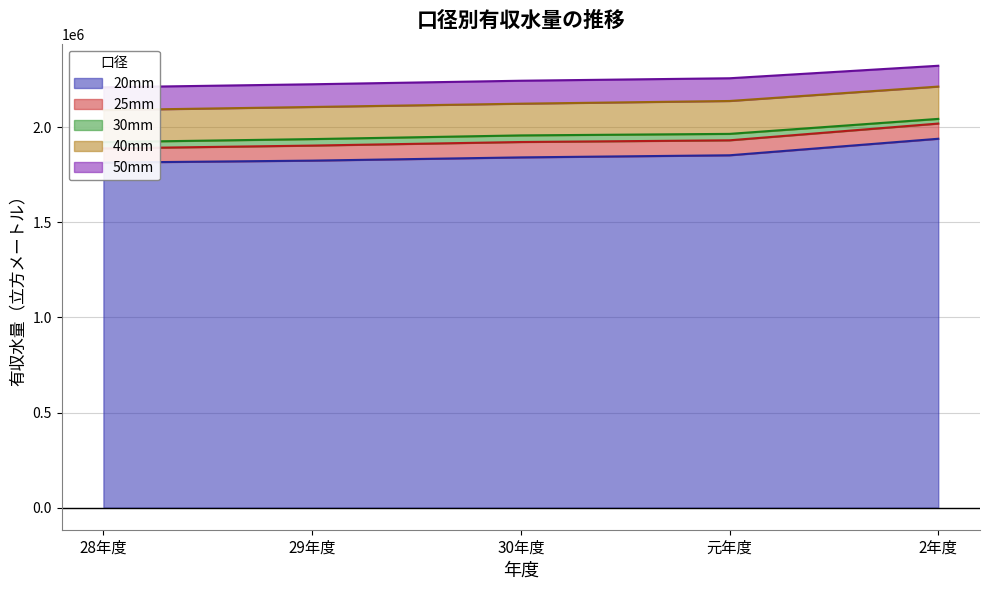

At which category does 40mm reach its first local valley?

30年度